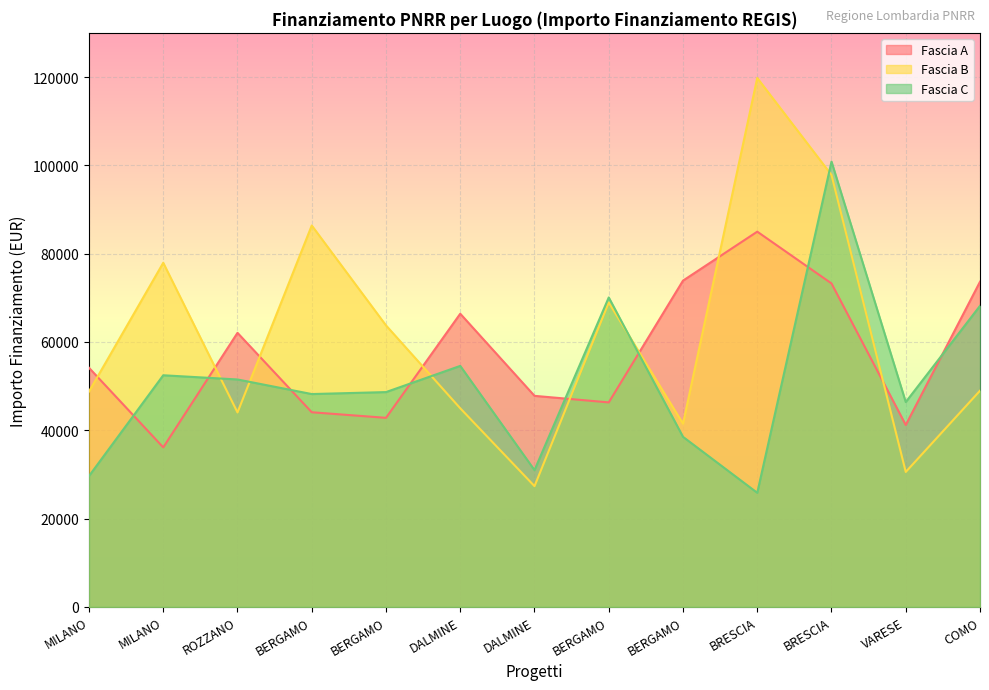

Reading left to right, transcribe all the data shown in this chart.

Fascia A: 54144.9	36123.8	62062.4	44080.6	42816.5	66393.6	47794.5	46312.5	73886.6	84977.9	73250.1	41196.6	73636.1
Fascia B: 48776.3	77926.5	44036.1	86371.0	63747.5	44978.7	27342.9	68925.6	41496.0	119783.4	97812.0	30558.8	48957.9
Fascia C: 29640.7	52455.4	51504.7	48200.6	48646.7	54577.6	30978.2	70077.9	38513.5	25842.4	100847.1	46386.6	68180.1